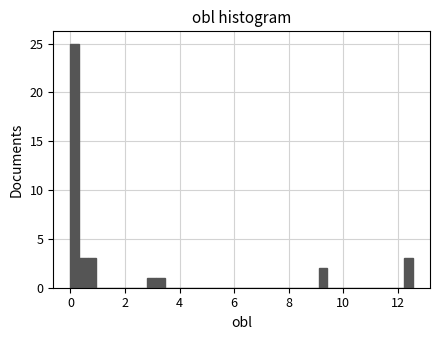

Read against the x-axis, roughly where is the centre of the tallest bar?

0.2